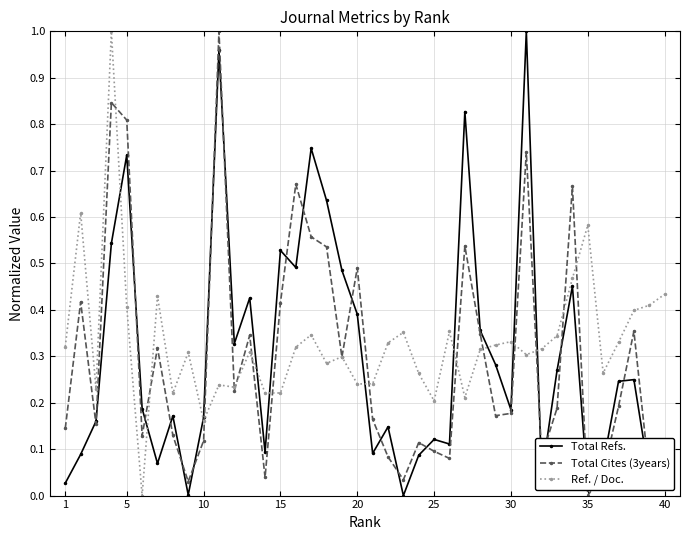

True or false: Total Cites (3years) has more than 2 points higher than both neighbors.

True